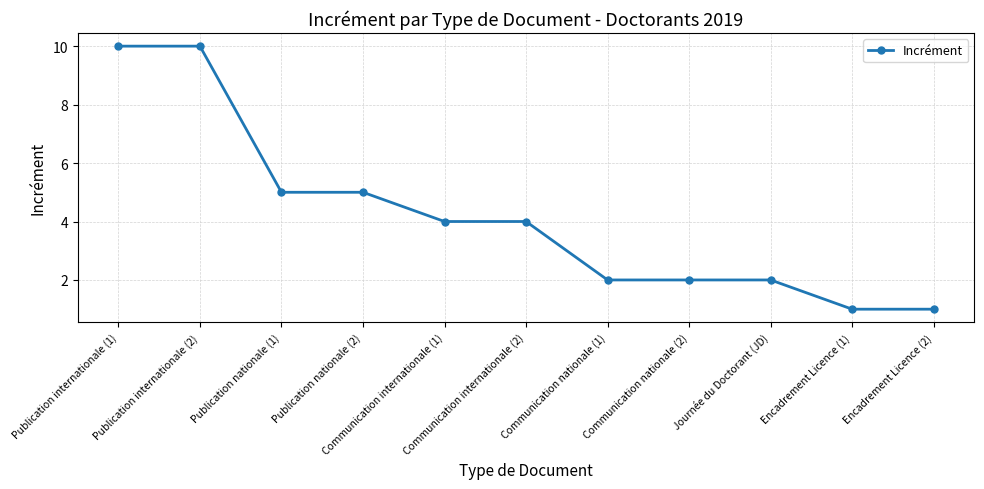

Does the chart display data point markers on the line(s)?

Yes